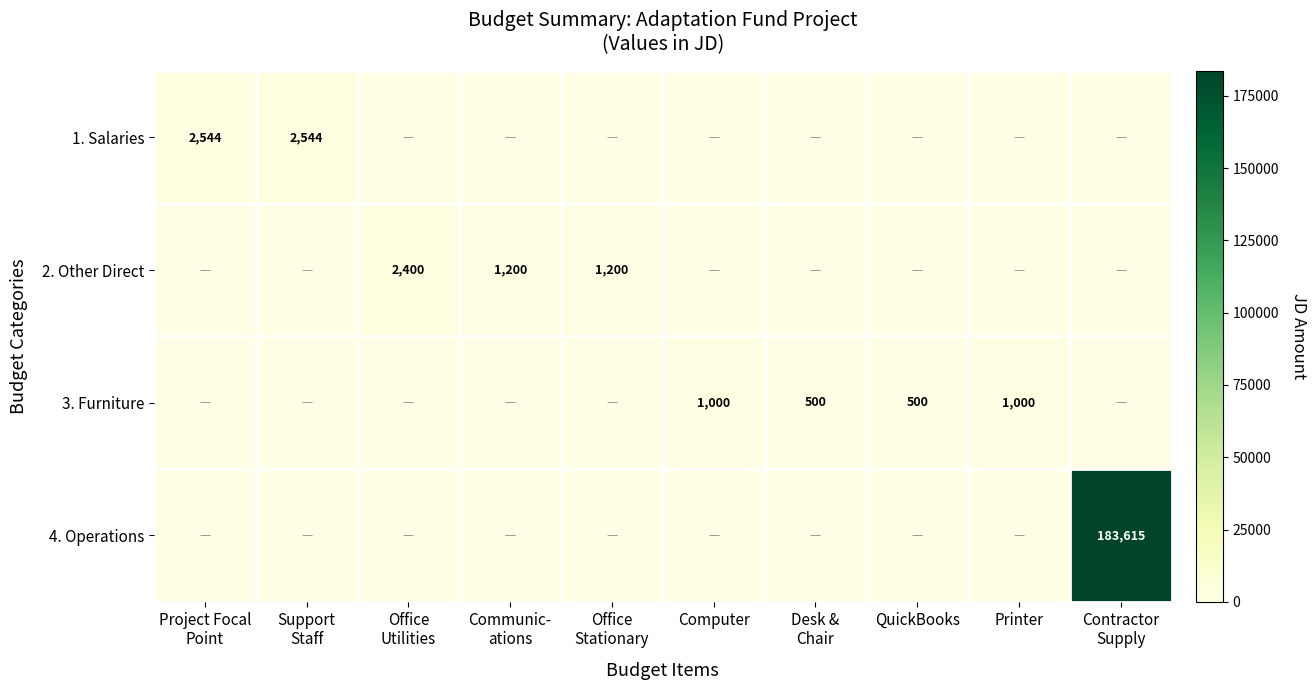

What is the sum of all 3. Furniture values?

3000